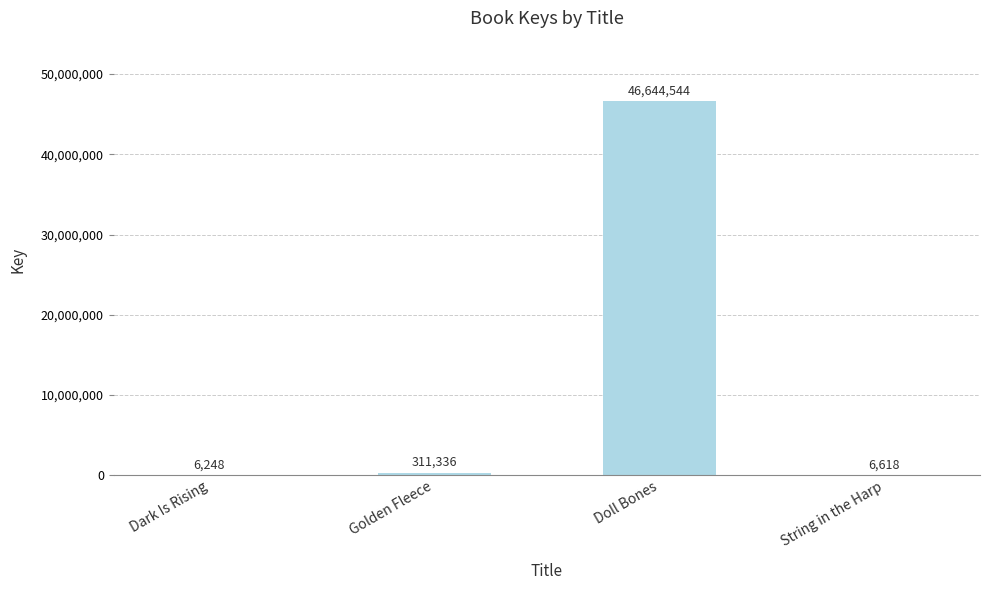

What is the sum of all values?

46968746